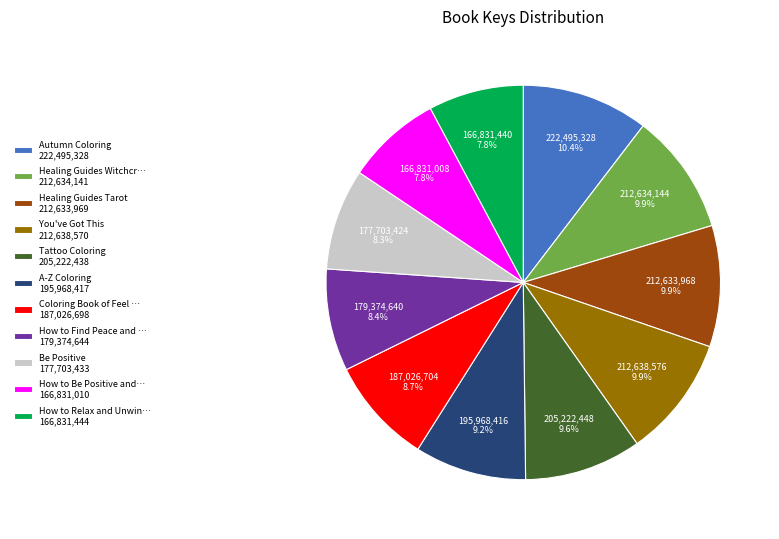

Which has a higher value, Be Positive 177,703,433 or Autumn Coloring 222,495,328?

Autumn Coloring 222,495,328